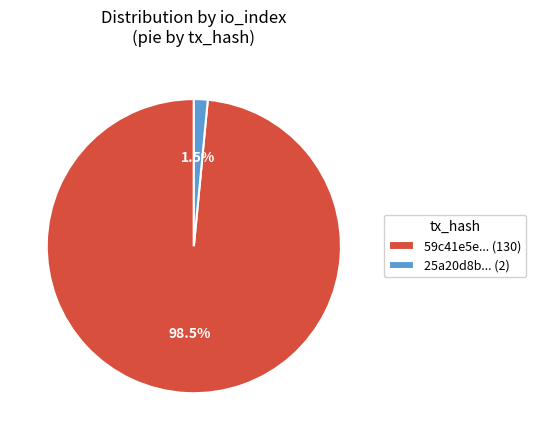

Rank the categories by value from lowest to highest.

25a20d8b... (2), 59c41e5e... (130)